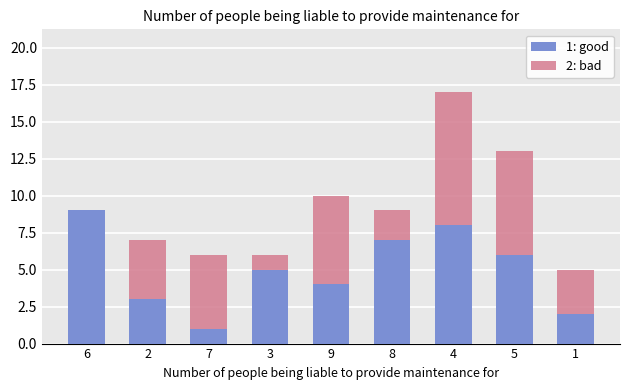

At which category is the sum across all series the highest?

4